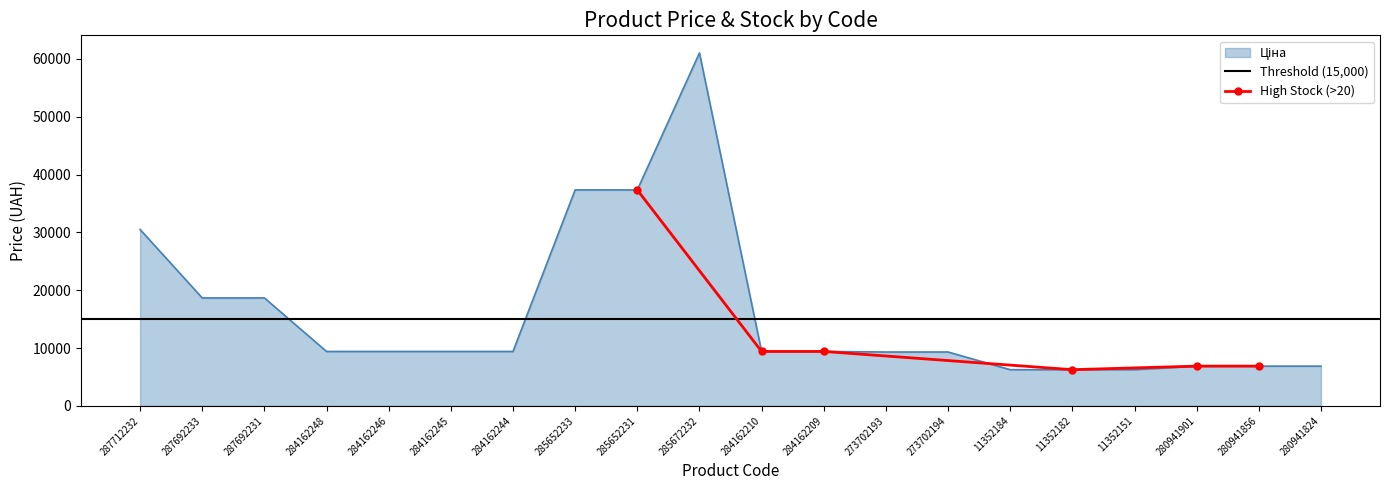

What is the difference between the maximum and second lowest values?

54758.0